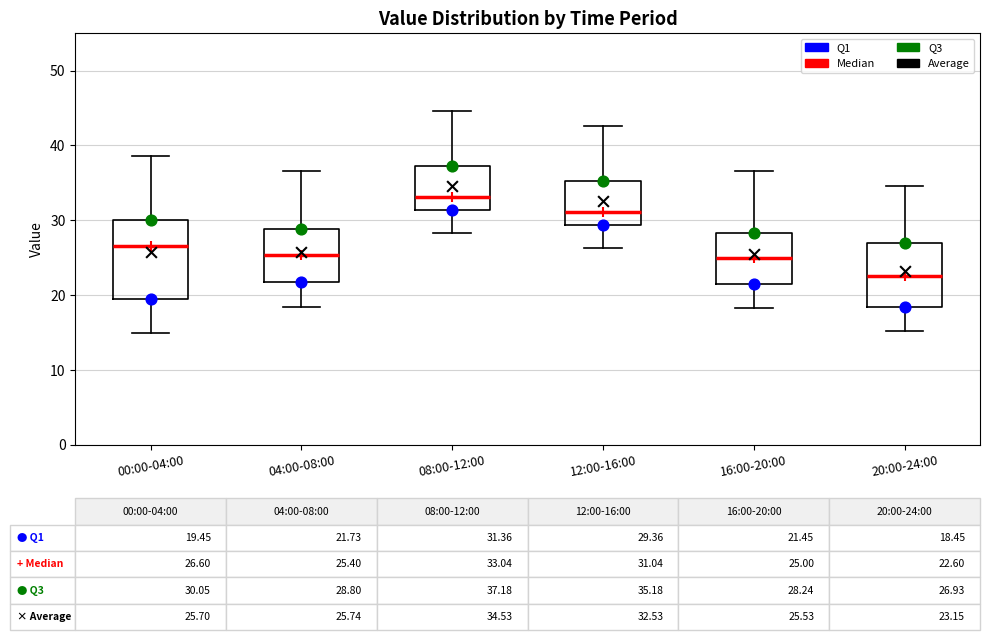

Which box's median line is the lowest?

20:00-24:00